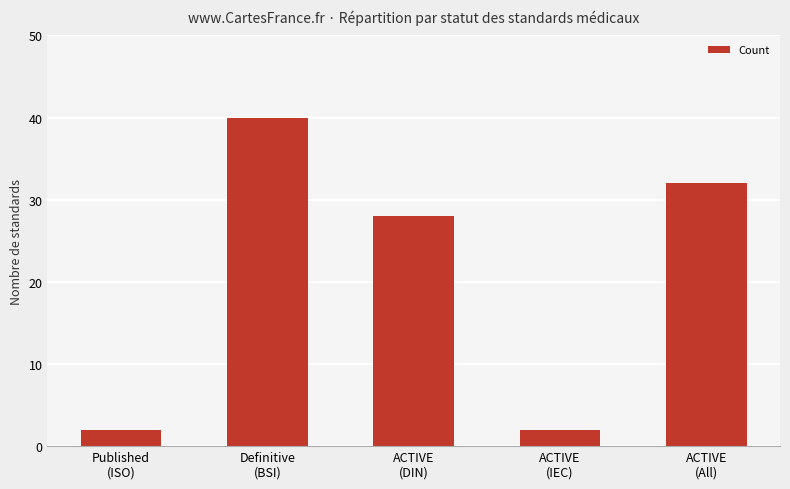

How many values are between 2 and 32?

4